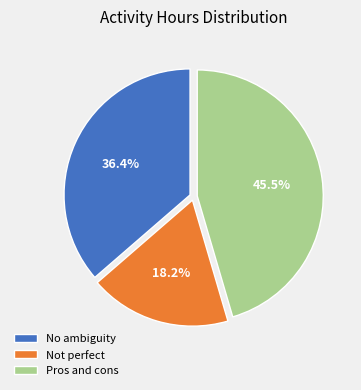

Count the number of slices in the pie.

3